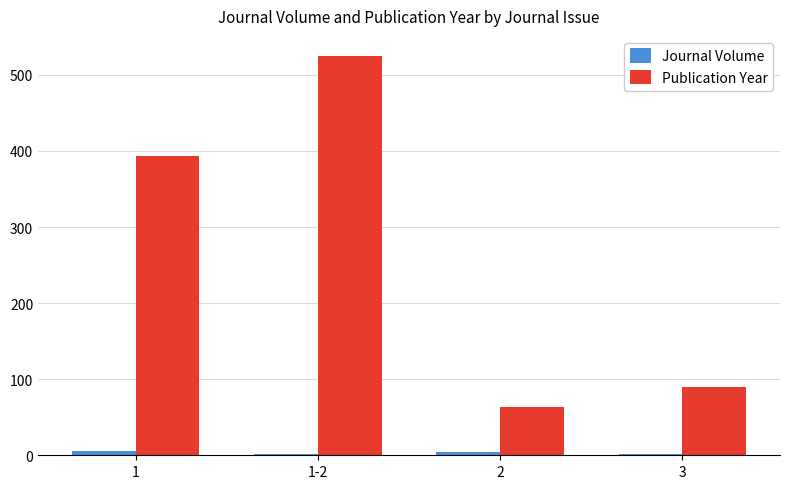

Which series has the largest total across all categories?

Publication Year